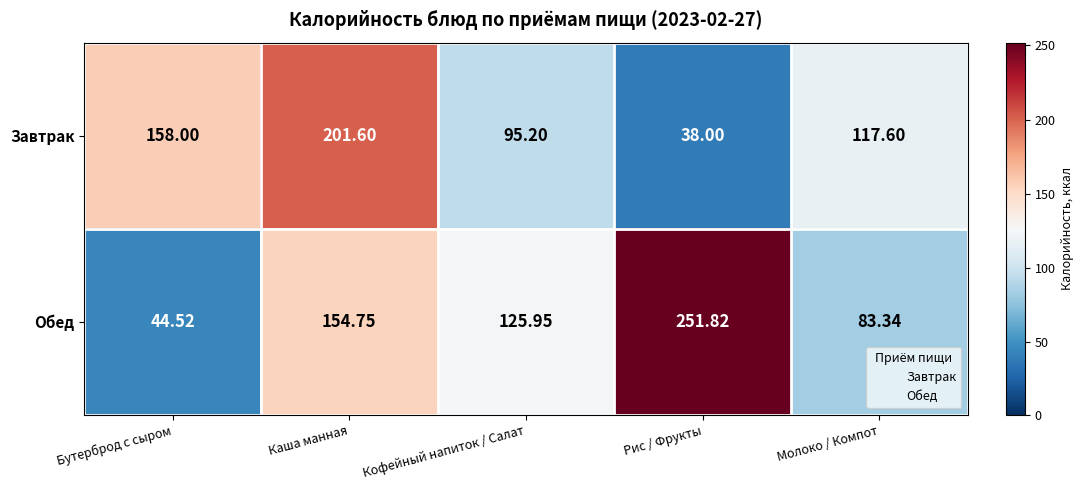

Which series has the largest range (max minus min)?

Обед